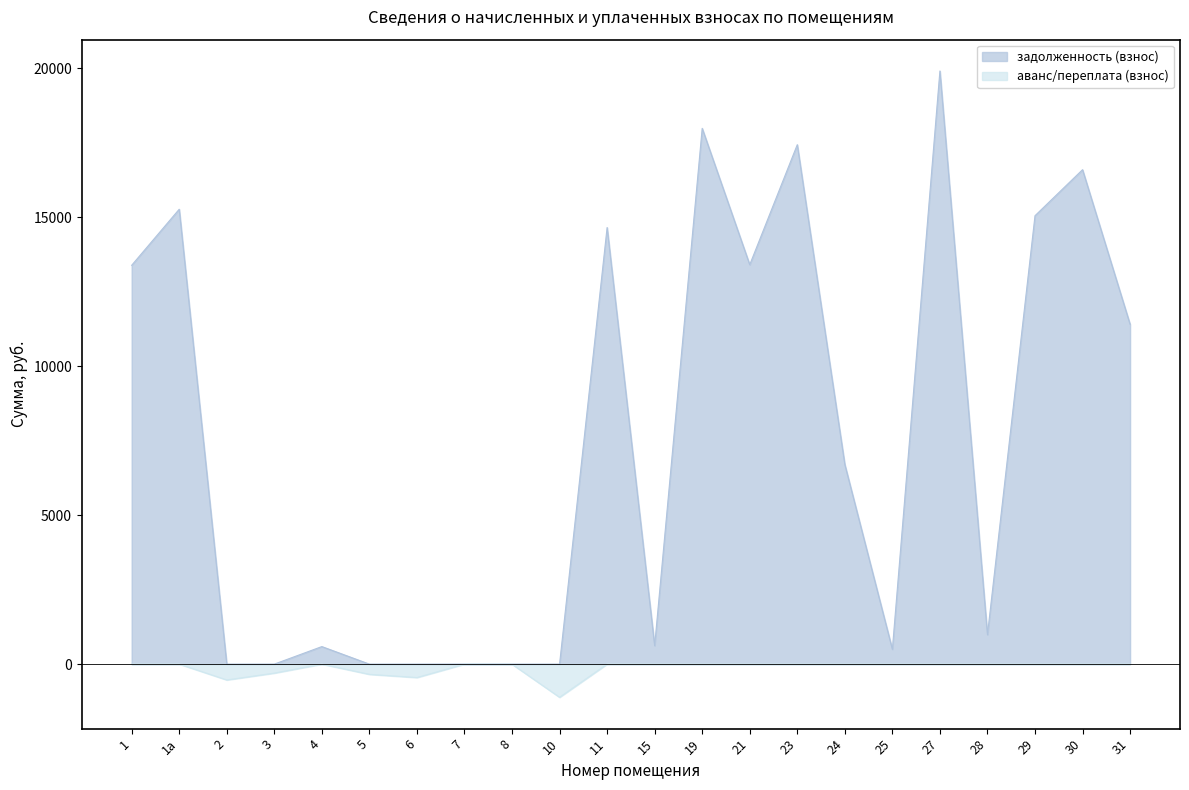

Between 10 and 24, which series saw the biggest shift?

задолженность (взнос)